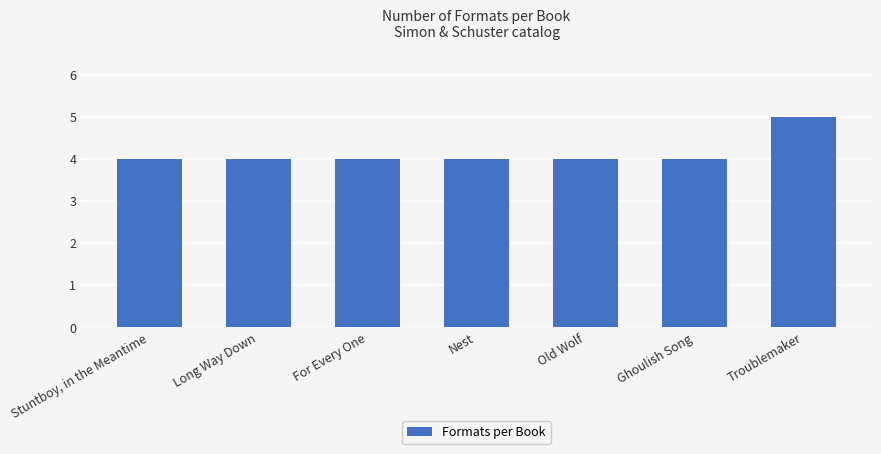

What is the minimum value shown in the chart?

4